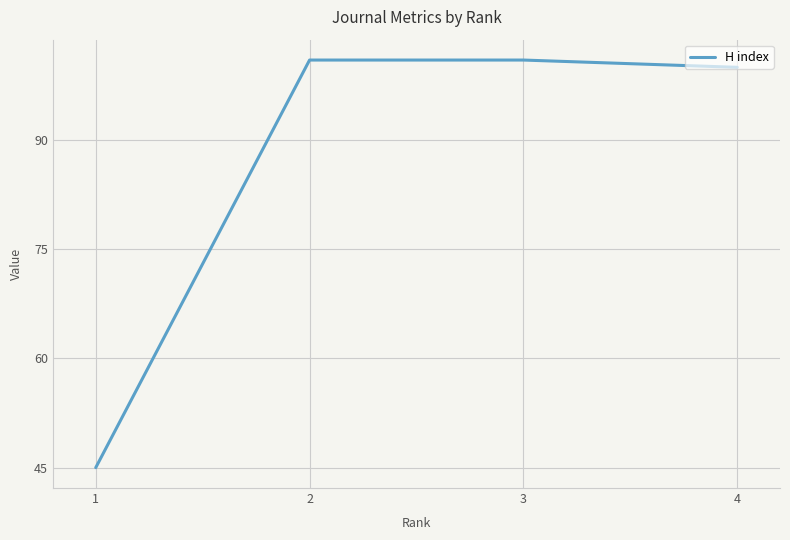

What is the change in value from 1 to 2?

+56